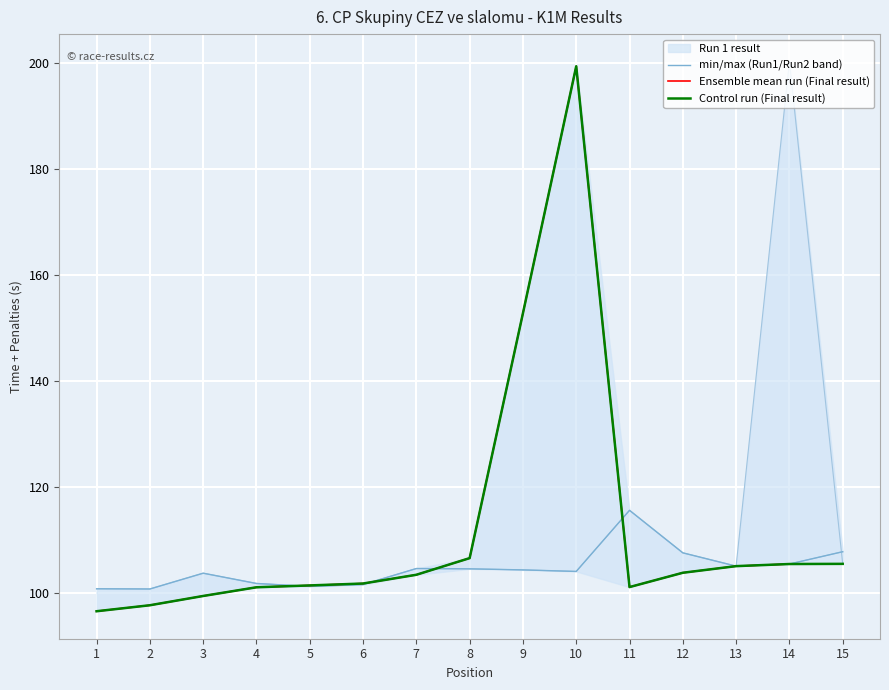

How many times do Control run (Final result) and min/max (Run1/Run2 band) cross each other?

4